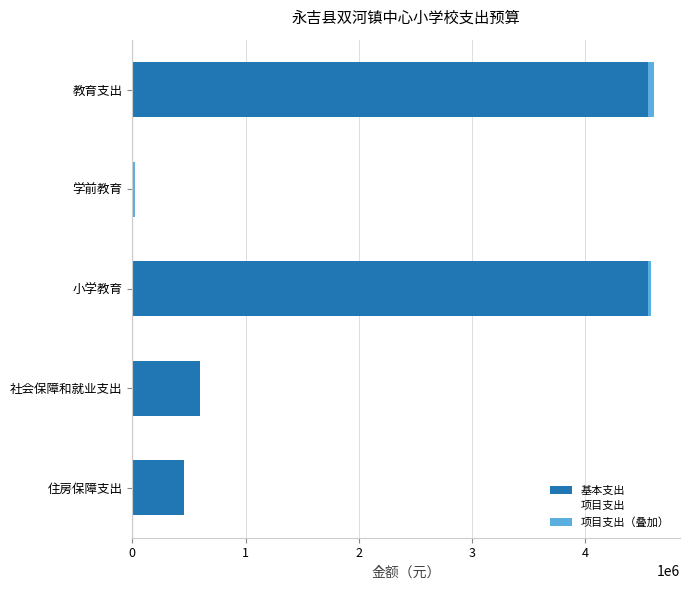

What is the value of the 项目支出 bar at the 3rd from the left?

28815.0